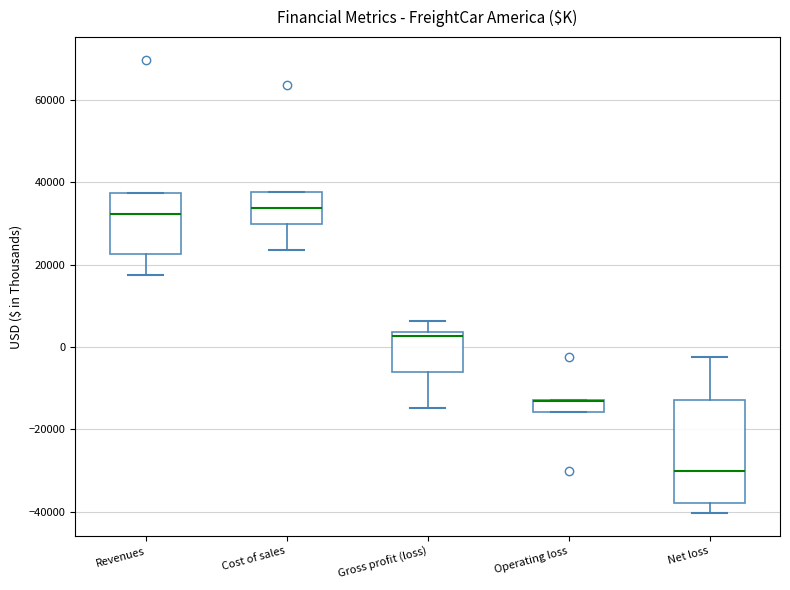

Comparing the boxes themselves (not the whiskers), which one is the tallest?

Net loss